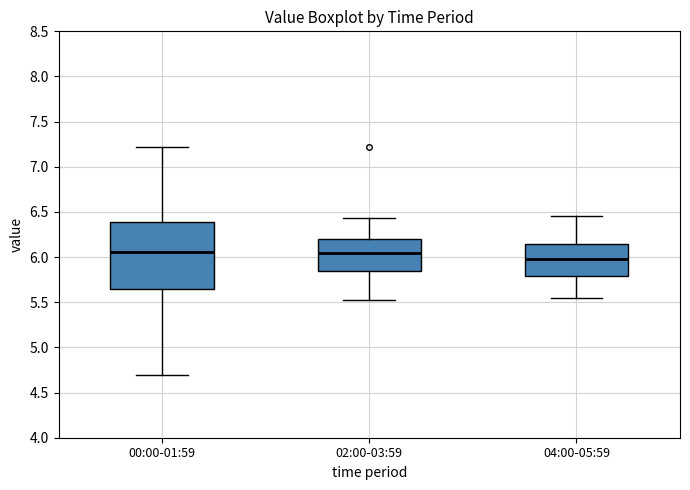

Reading left to right, transcribe this box plot: for each box, give where its median line is, the range the box spans, and where its two whiskers end, as read against the y-axis. The values are not printed on the chart, so give them approximately, as read against the axis.

00:00-01:59: median 6.05, box 5.65 to 6.40, whiskers 4.70 to 7.20
02:00-03:59: median 6.05, box 5.85 to 6.20, whiskers 5.55 to 6.45
04:00-05:59: median 6.00, box 5.80 to 6.15, whiskers 5.55 to 6.45